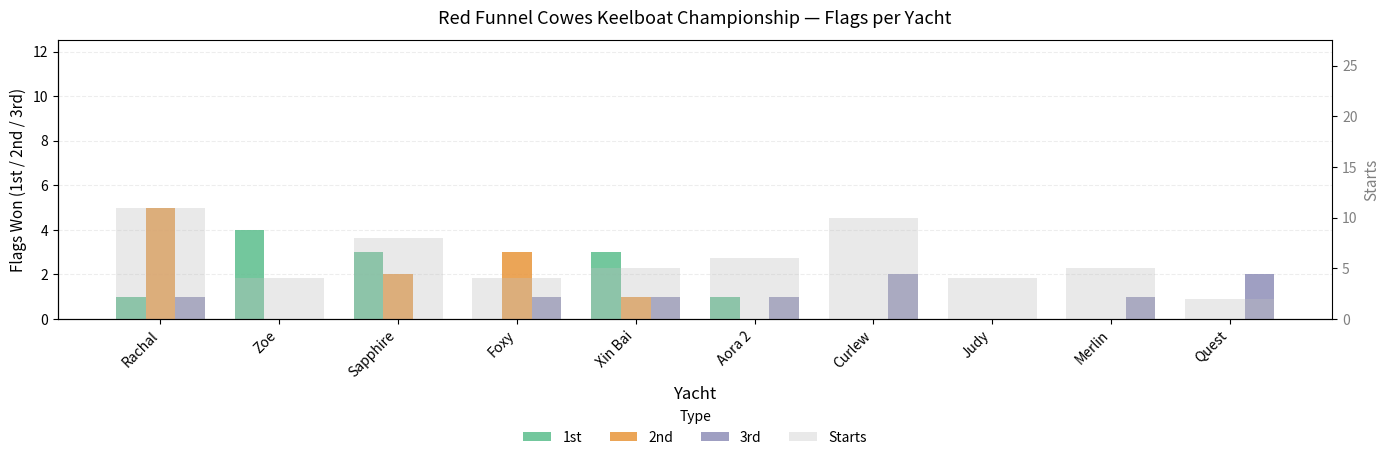

At which label does 1st reach its peak?

Zoe